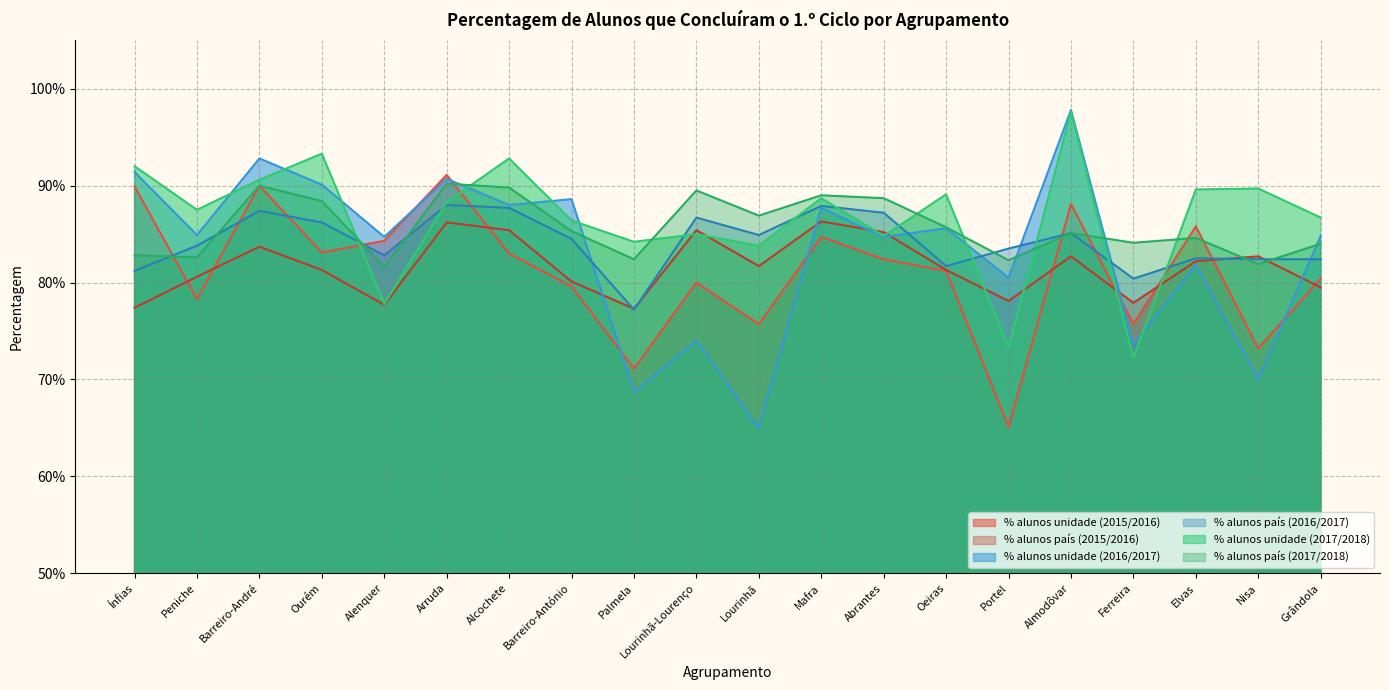

What is the label of the 9th point from the right?

Mafra